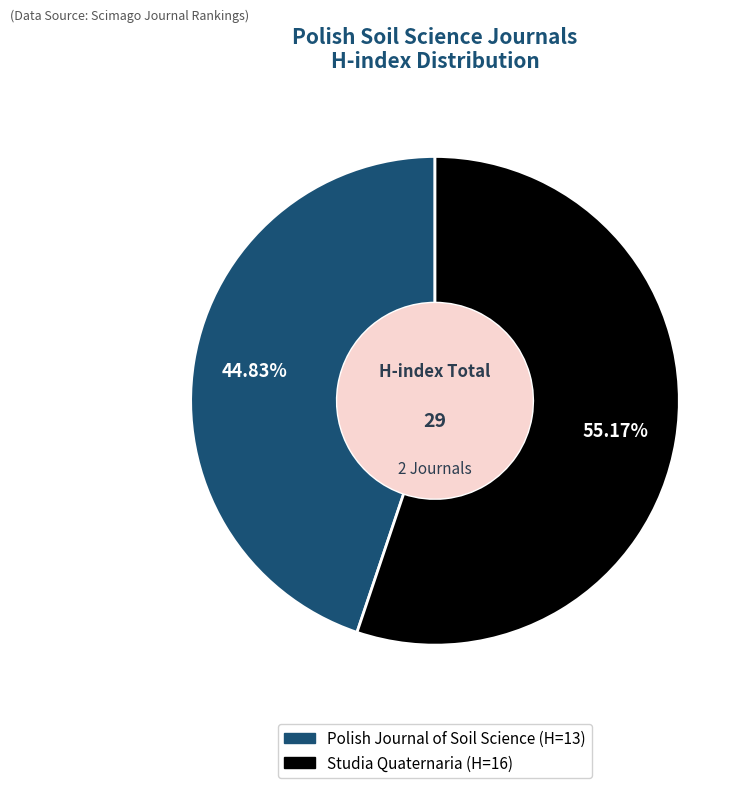

What is the majority slice?

Studia Quaternaria